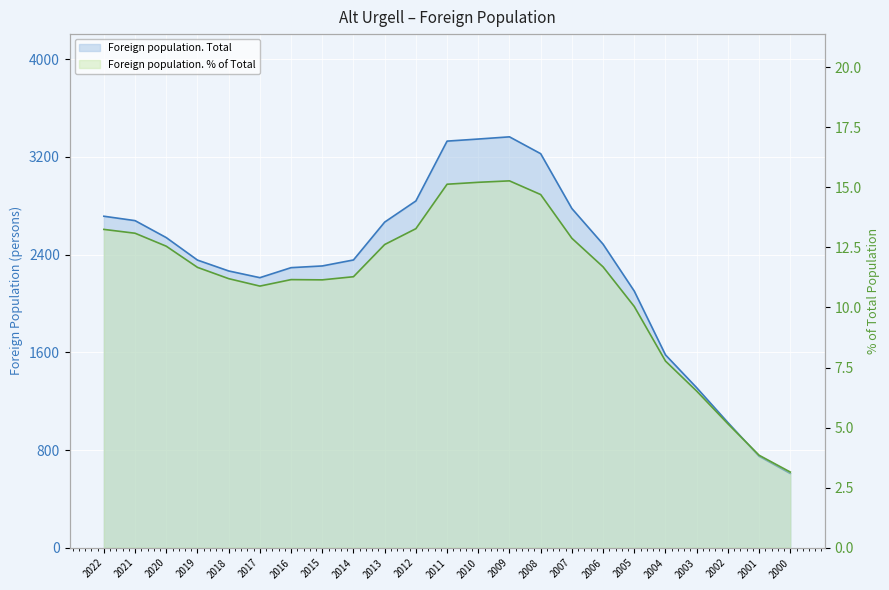

At which category does Foreign population. % of Total reach its first local valley?

2017